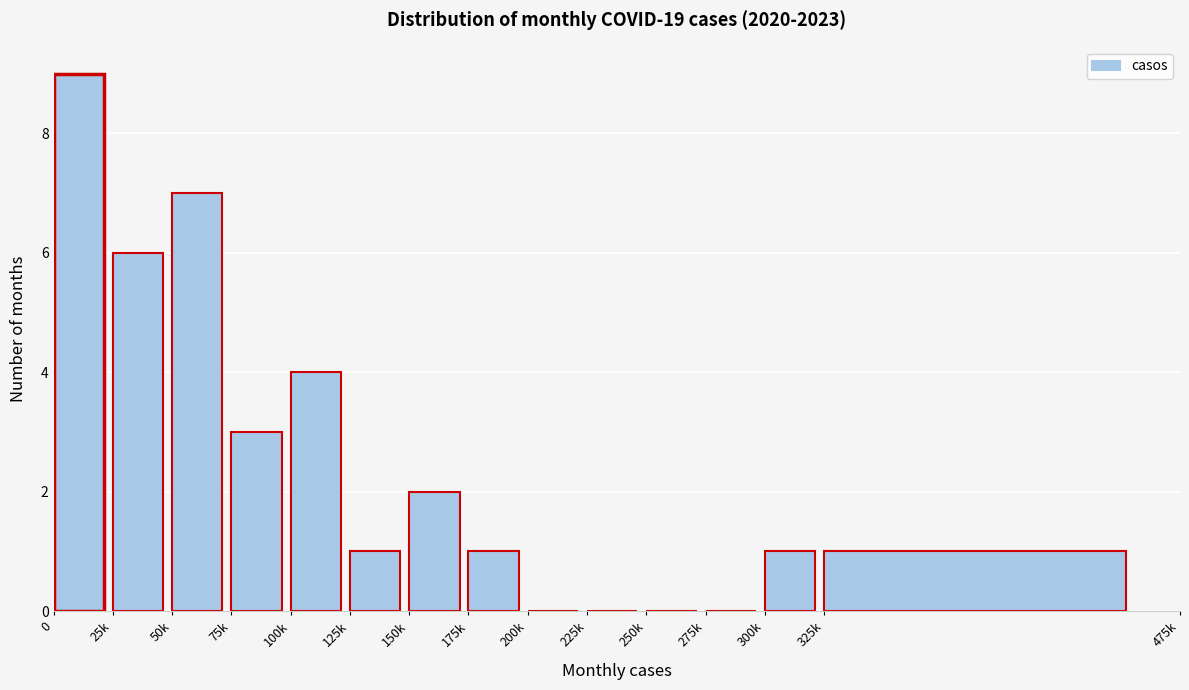

Reading right to left, what are all the values shown in this chart?

325k=1	300k=1	275k=0	250k=0	225k=0	200k=0	175k=1	150k=2	125k=1	100k=4	75k=3	50k=7	25k=6	0=9